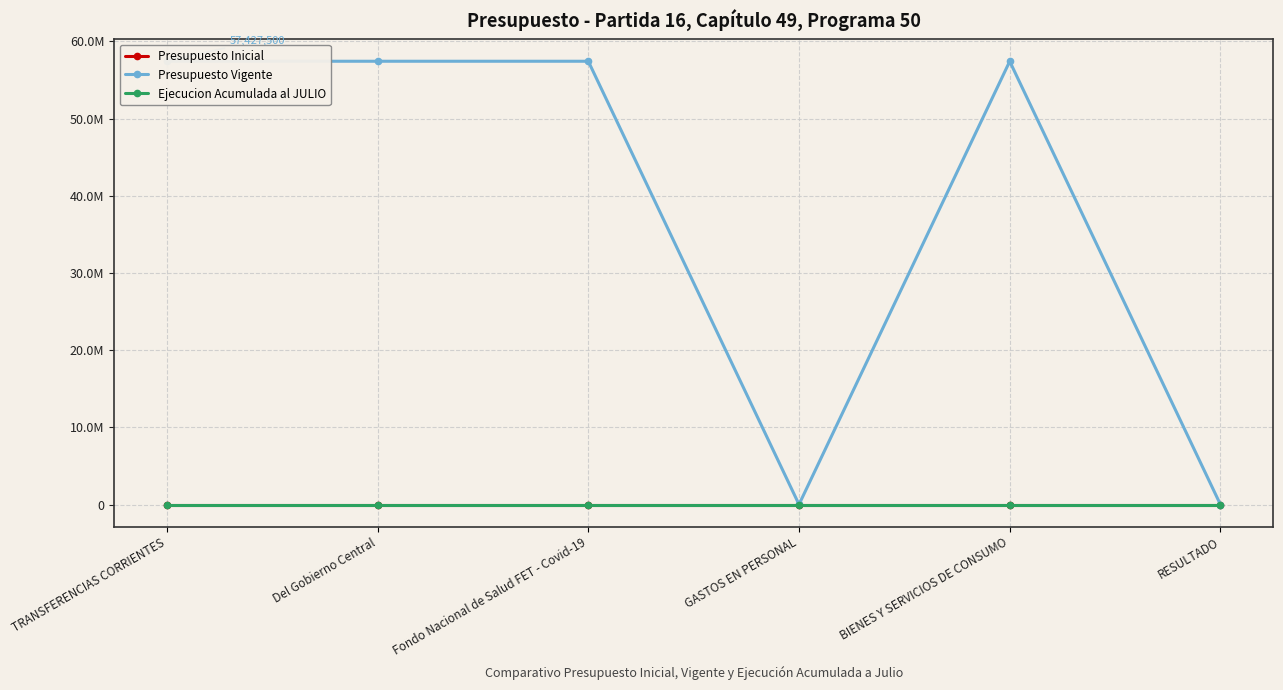

Where is the first local minimum for Presupuesto Vigente?

GASTOS EN PERSONAL